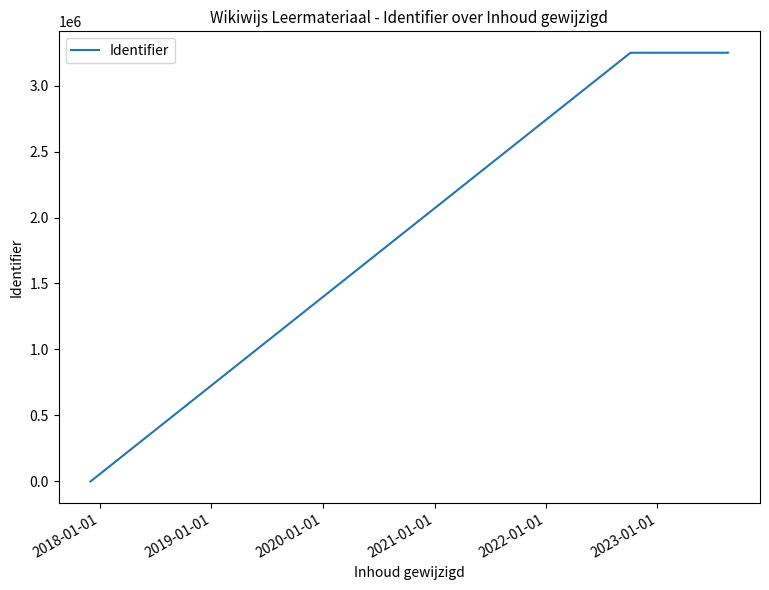

Does the chart have visible grid lines?

No